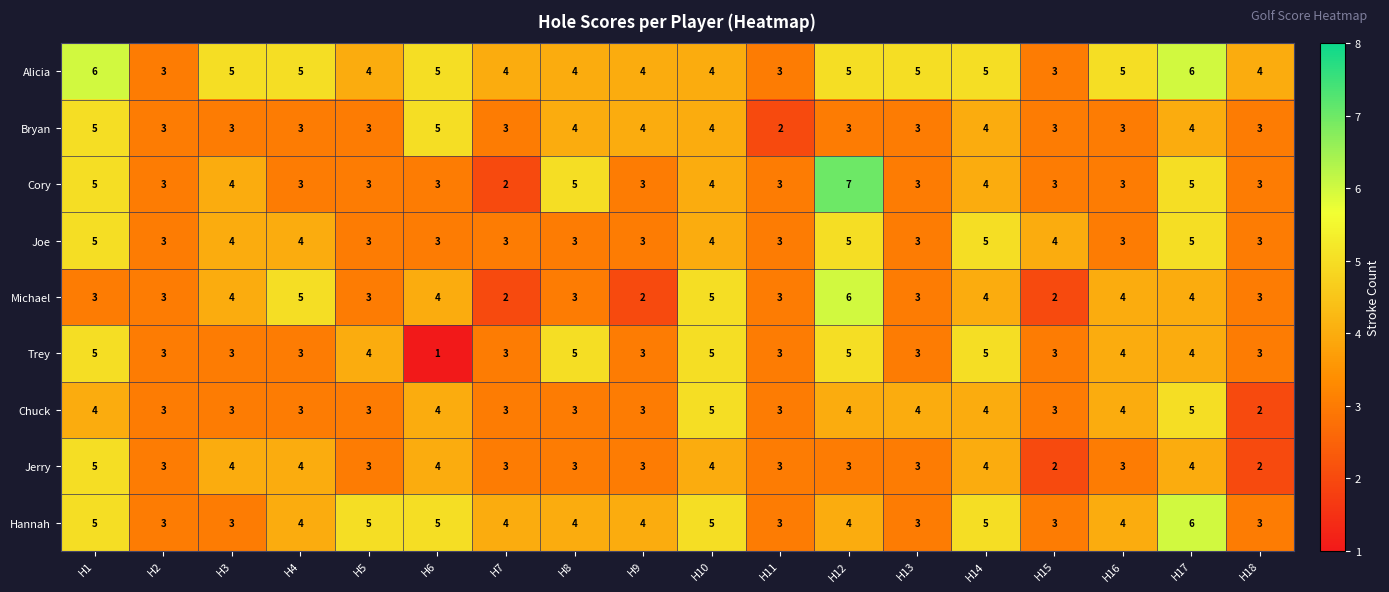

Which category has the lowest value across all series?

H6